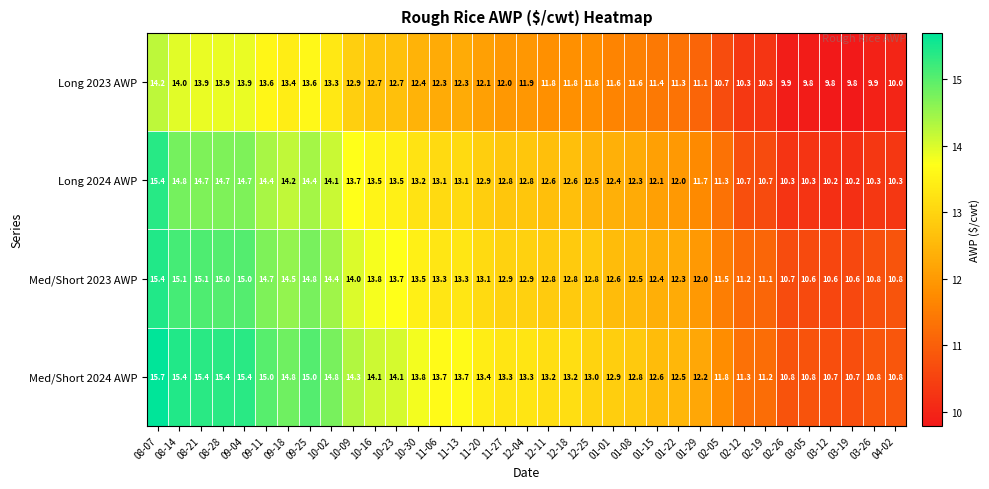

What is the total value across all series at 09-25?

57.8